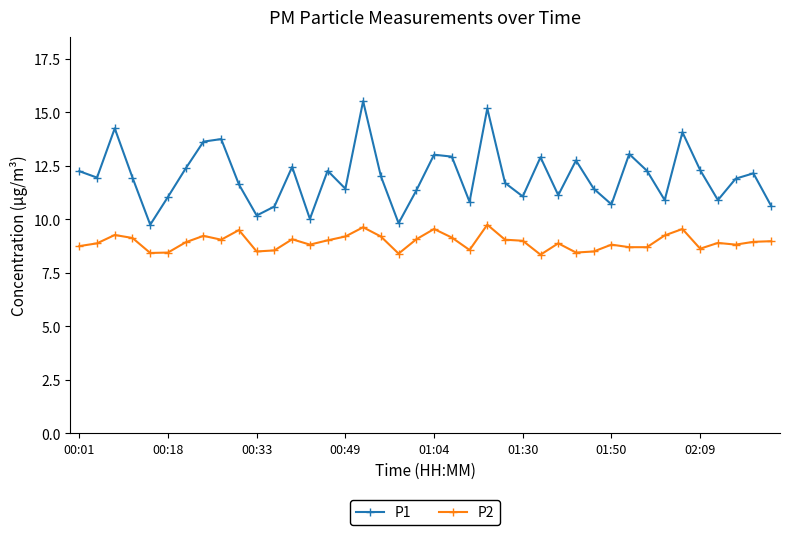

Which series has the largest range (max minus min)?

P1